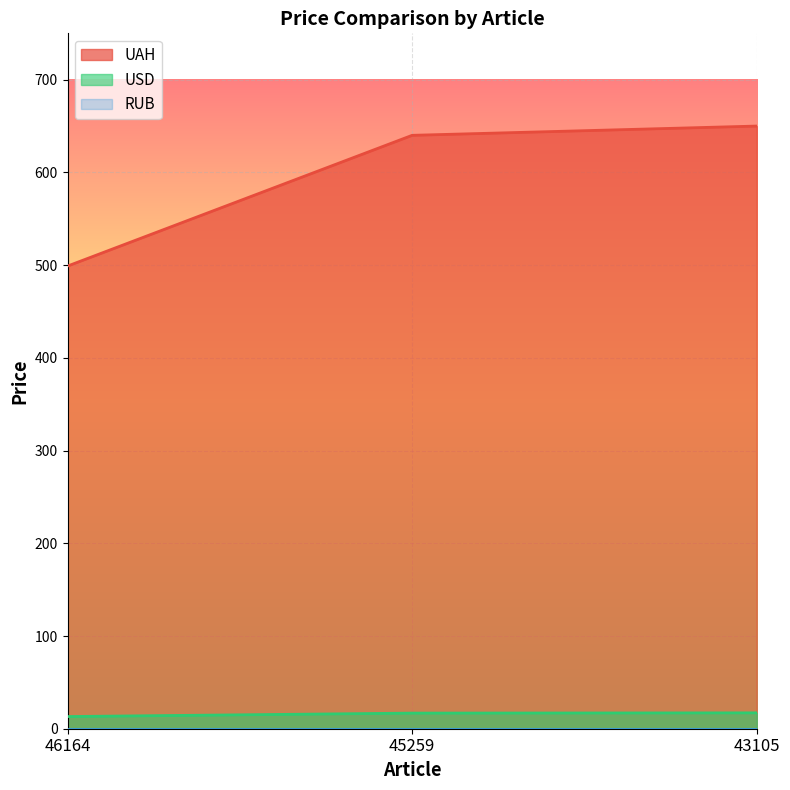

What is the maximum value for UAH?

650.0